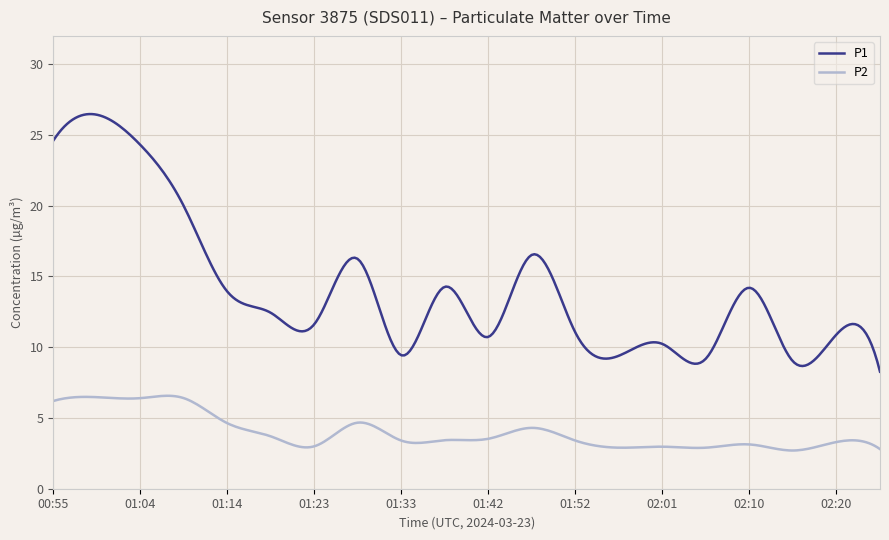

What is the smallest value displayed?

2.7